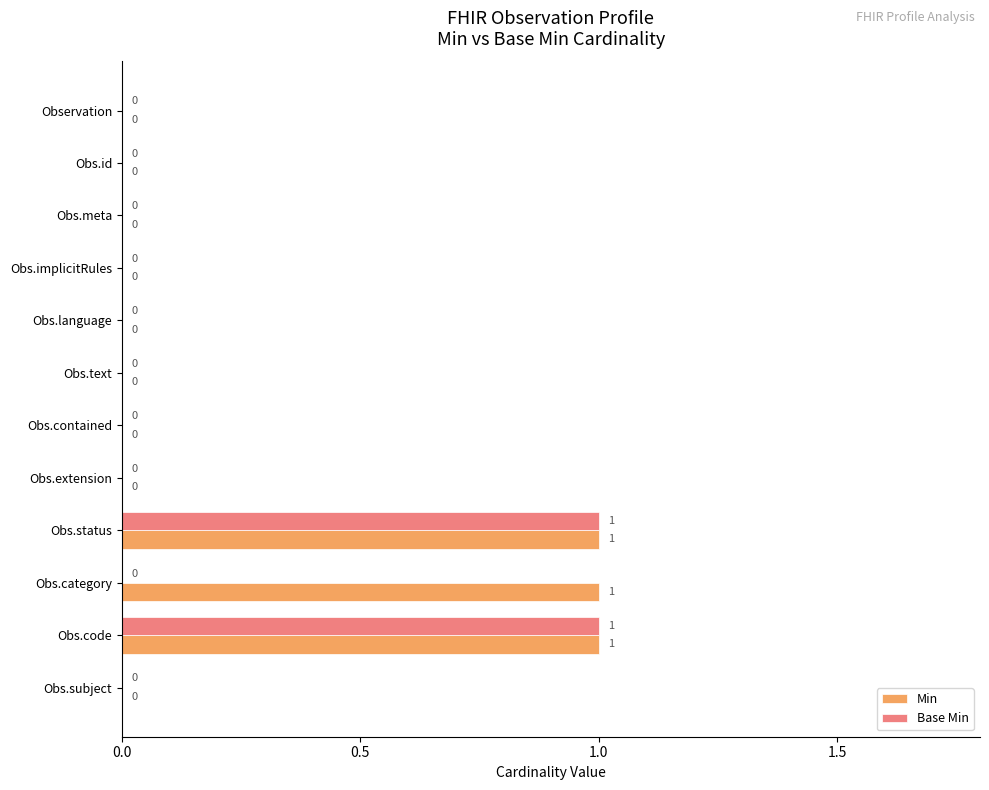

How many Min values are between 0 and 1?

12